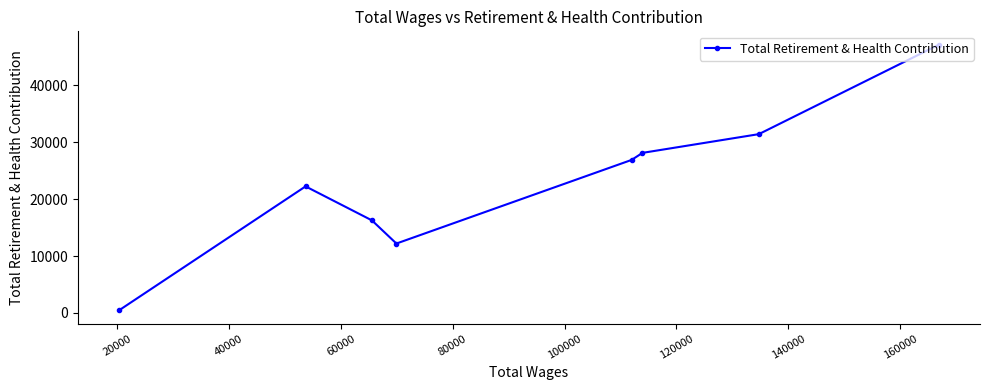

What is the difference between the maximum and minimum values?

46721